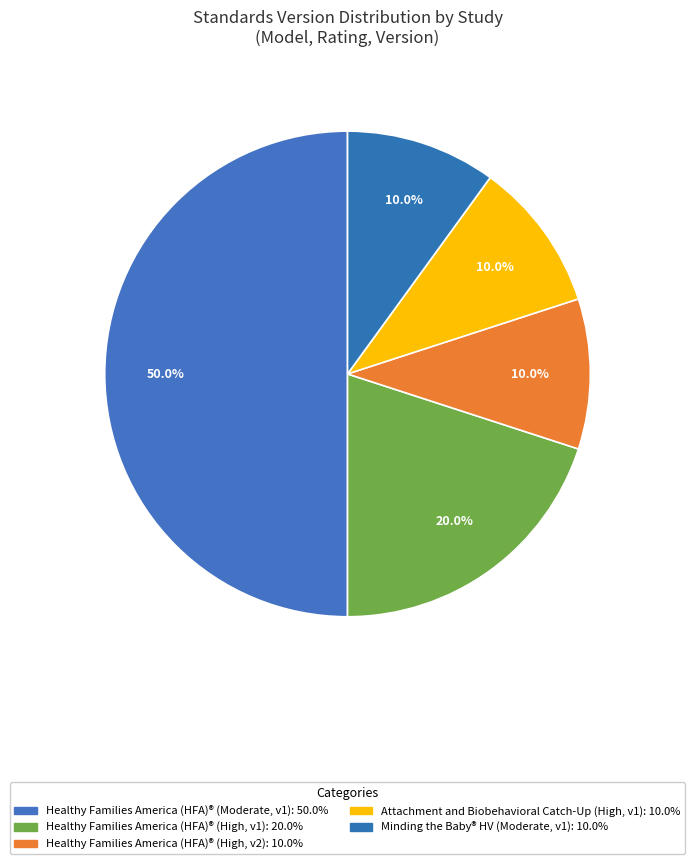

How many slices are in this pie chart?

5